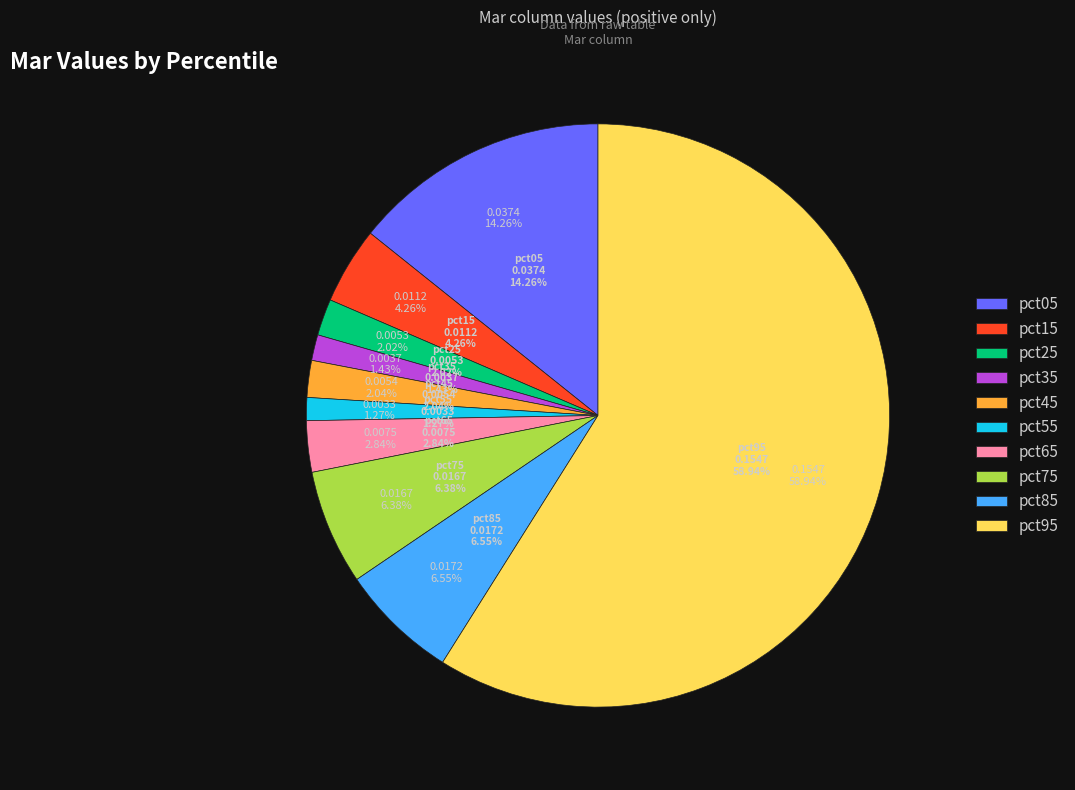

What percentage is the pct95 slice, to the nearest percent?

59%